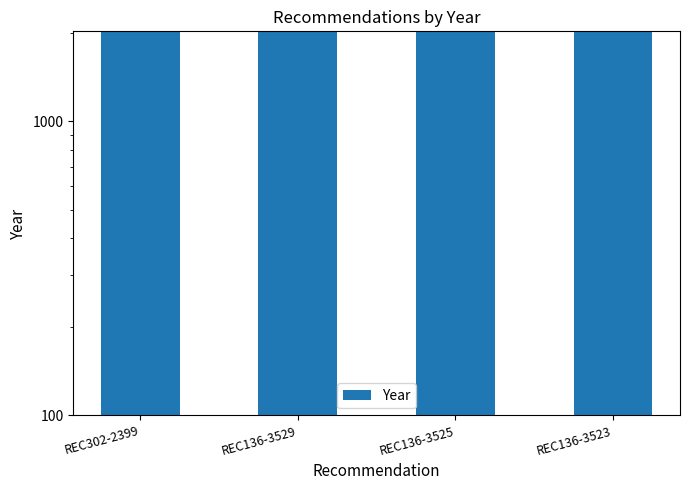

The value at REC136-3525 is 3530. True or false?

False